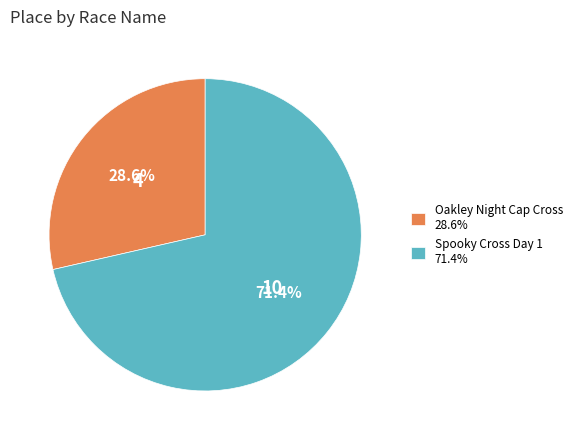

The Spooky Cross Day 1 slice represents 71% of the pie. True or false?

True